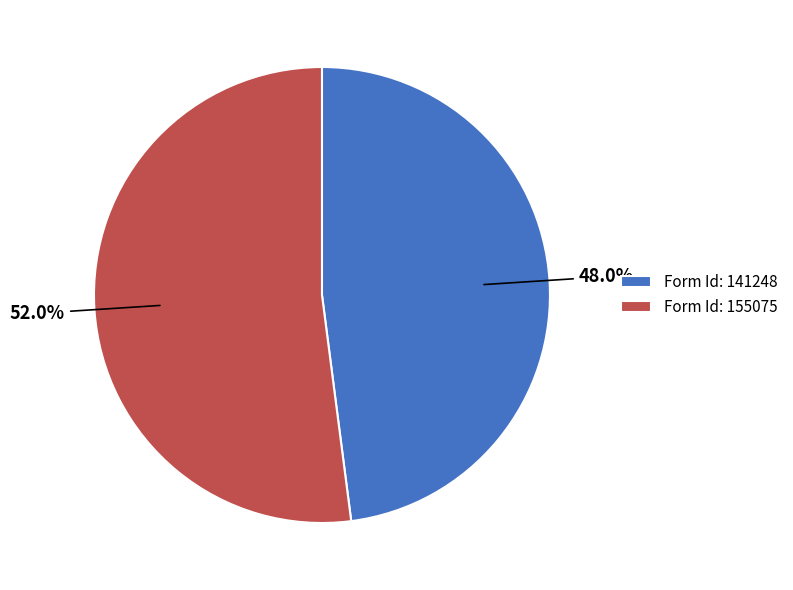

How many slices are in this pie chart?

2